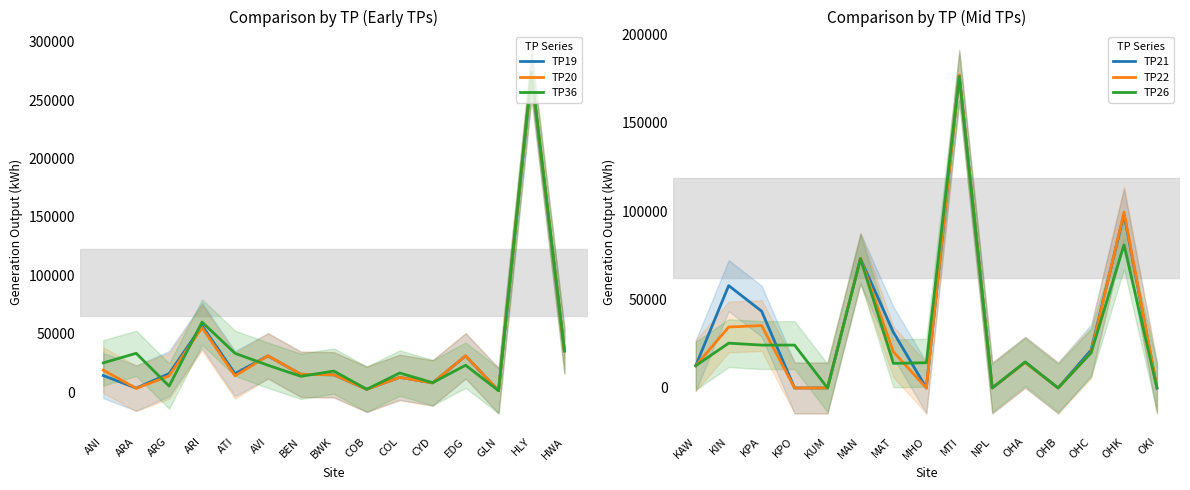

Which has a higher value, EDG or CYD?

EDG